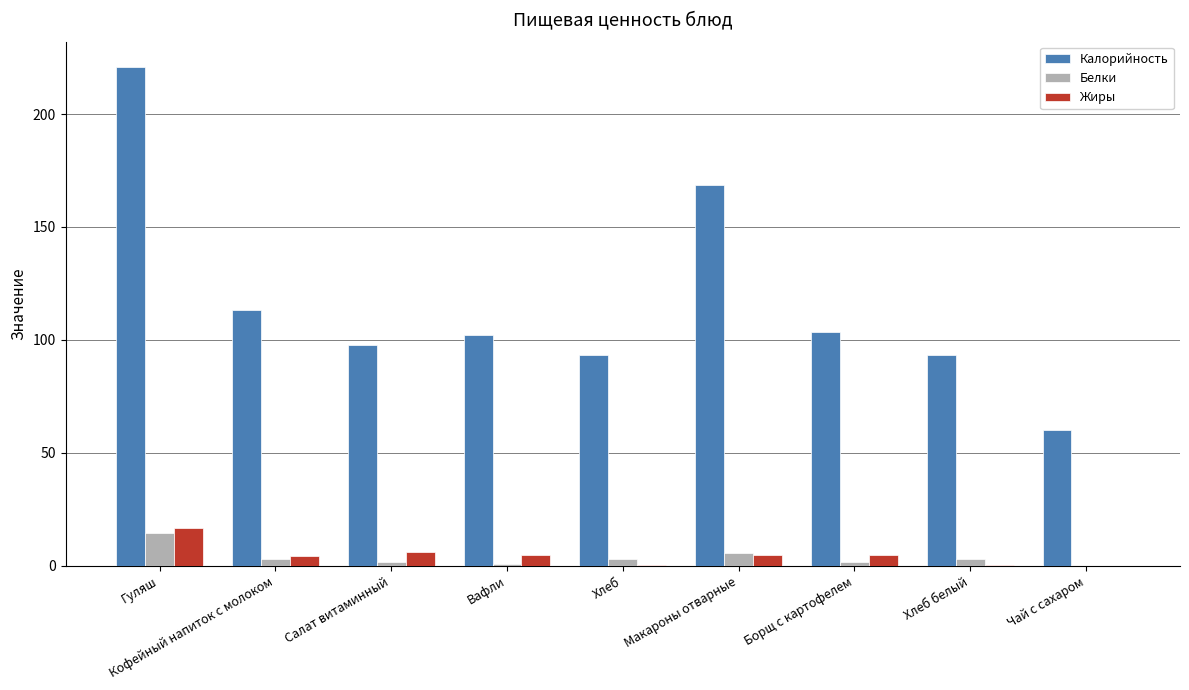

How many data points does each series have?

9